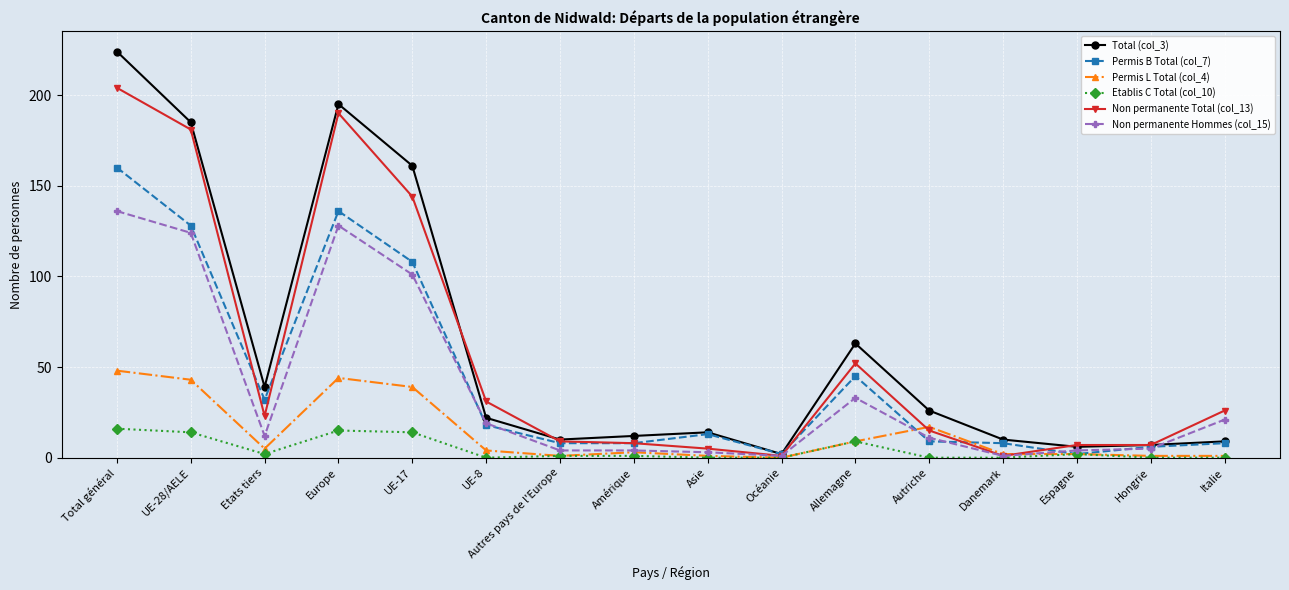

Reading left to right, list all the values displayed in this chart.

Total (col_3): Total général=224	UE-28/AELE=185	Etats tiers=39	Europe=195	UE-17=161	UE-8=22	Autres pays de l'Europe=10	Amérique=12	Asie=14	Océanie=2	Allemagne=63	Autriche=26	Danemark=10	Espagne=6	Hongrie=7	Italie=9
Permis B Total (col_7): Total général=160	UE-28/AELE=128	Etats tiers=32	Europe=136	UE-17=108	UE-8=18	Autres pays de l'Europe=8	Amérique=8	Asie=13	Océanie=2	Allemagne=45	Autriche=9	Danemark=8	Espagne=2	Hongrie=6	Italie=8
Permis L Total (col_4): Total général=48	UE-28/AELE=43	Etats tiers=5	Europe=44	UE-17=39	UE-8=4	Autres pays de l'Europe=1	Amérique=3	Asie=1	Océanie=0	Allemagne=9	Autriche=17	Danemark=2	Espagne=2	Hongrie=1	Italie=1
Etablis C Total (col_10): Total général=16	UE-28/AELE=14	Etats tiers=2	Europe=15	UE-17=14	UE-8=0	Autres pays de l'Europe=1	Amérique=1	Asie=0	Océanie=0	Allemagne=9	Autriche=0	Danemark=0	Espagne=2	Hongrie=0	Italie=0
Non permanente Total (col_13): Total général=204	UE-28/AELE=181	Etats tiers=23	Europe=190	UE-17=144	UE-8=31	Autres pays de l'Europe=9	Amérique=8	Asie=5	Océanie=1	Allemagne=52	Autriche=15	Danemark=1	Espagne=7	Hongrie=7	Italie=26
Non permanente Hommes (col_15): Total général=136	UE-28/AELE=124	Etats tiers=12	Europe=128	UE-17=101	UE-8=19	Autres pays de l'Europe=4	Amérique=4	Asie=3	Océanie=1	Allemagne=33	Autriche=11	Danemark=1	Espagne=4	Hongrie=5	Italie=21